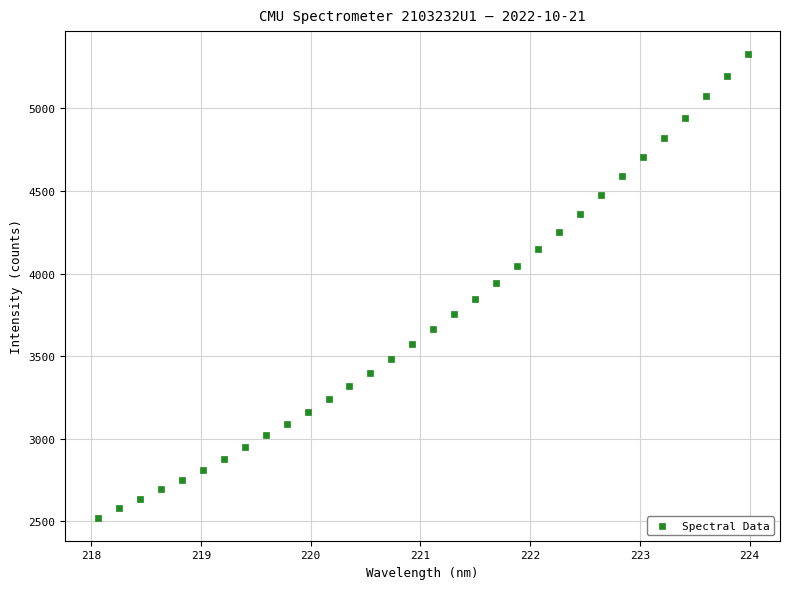

What is the range of Y values (max minus min)?

2805.2